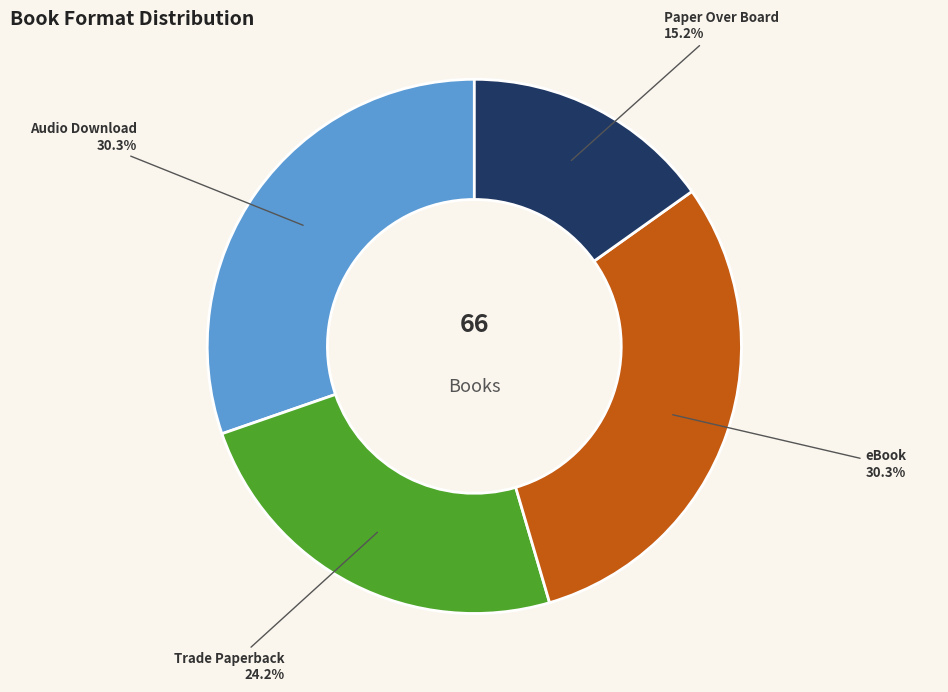

What percentage do eBook and Paper Over Board together represent?

45.5%